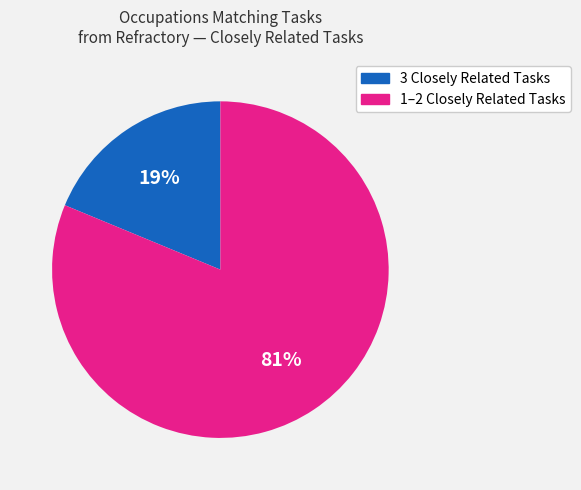

To the nearest percent, what is the difference between the largest and smallest slice percentages?

62%